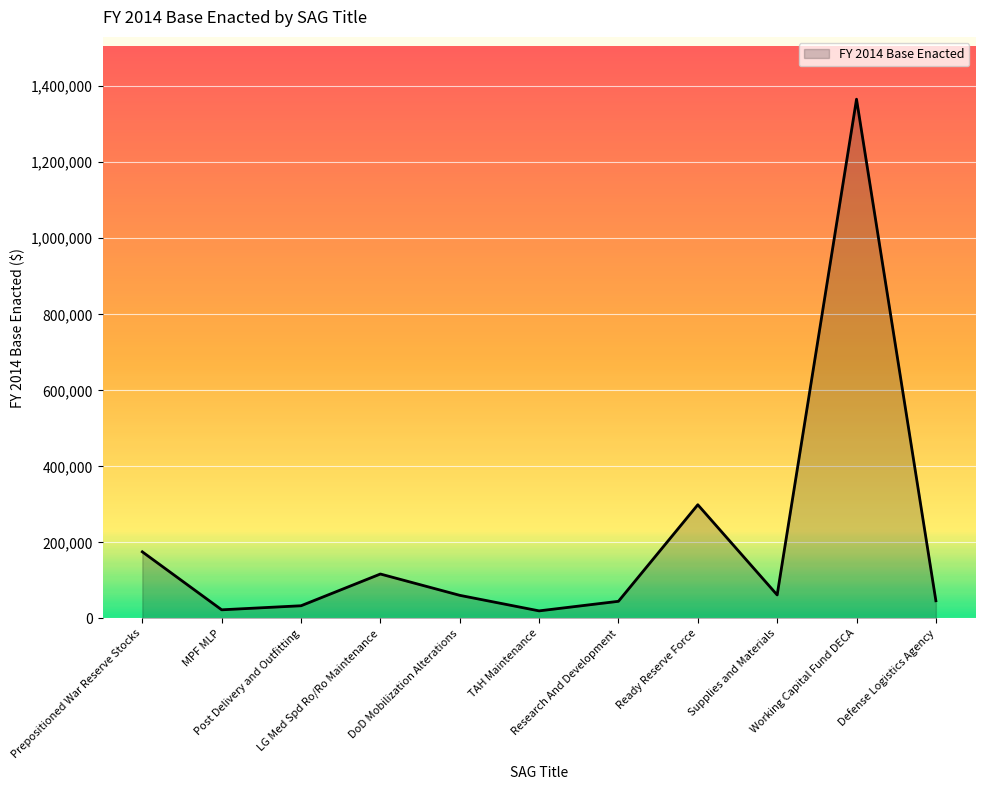

What is the difference between the maximum and minimum values?

1346088